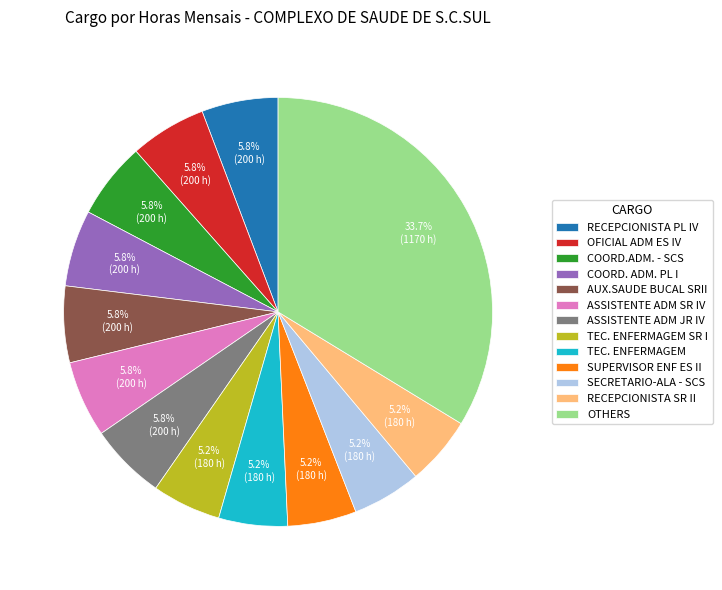

Is there any slice that represents more than half of the pie?

No